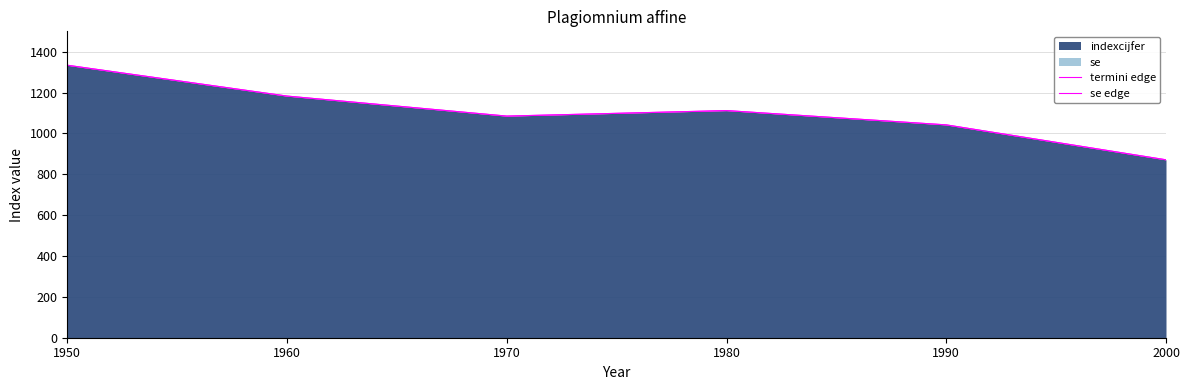

Reading left to right, what are all the values shown in this chart?

termini edge: 1334	1183	1085	1112	1042	871
se edge: 1334	1183	1085	1112	1042	871